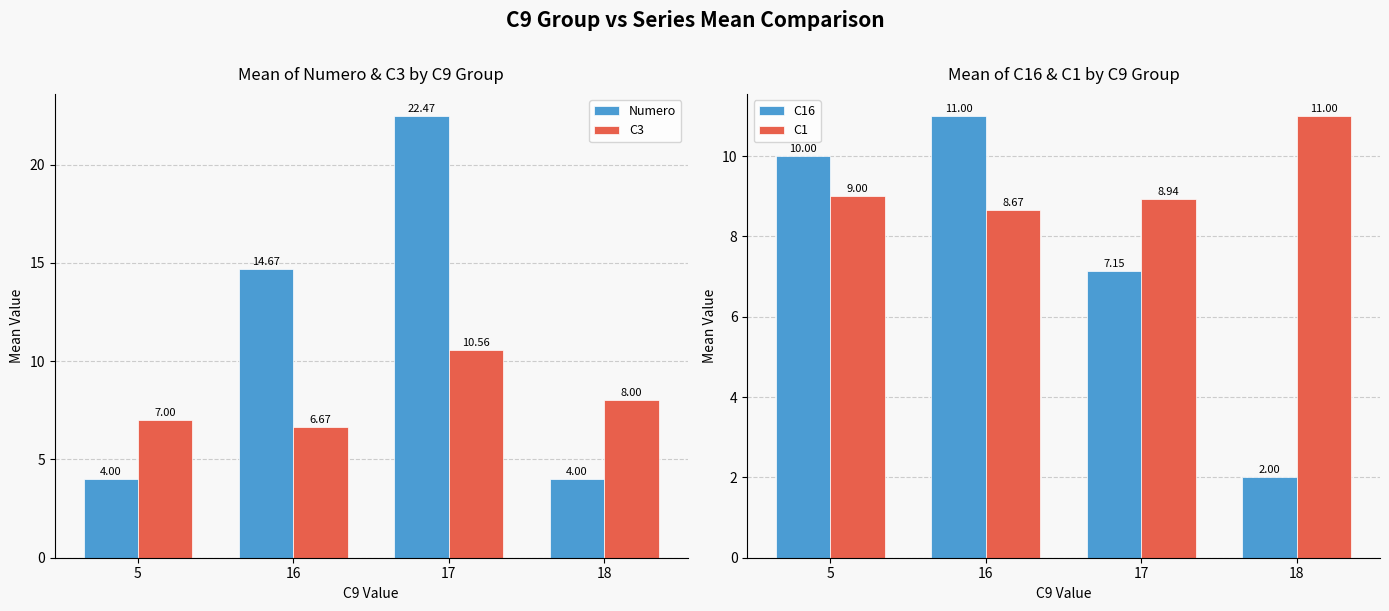

What is the difference between the C1 values at 17 and 16?

0.3